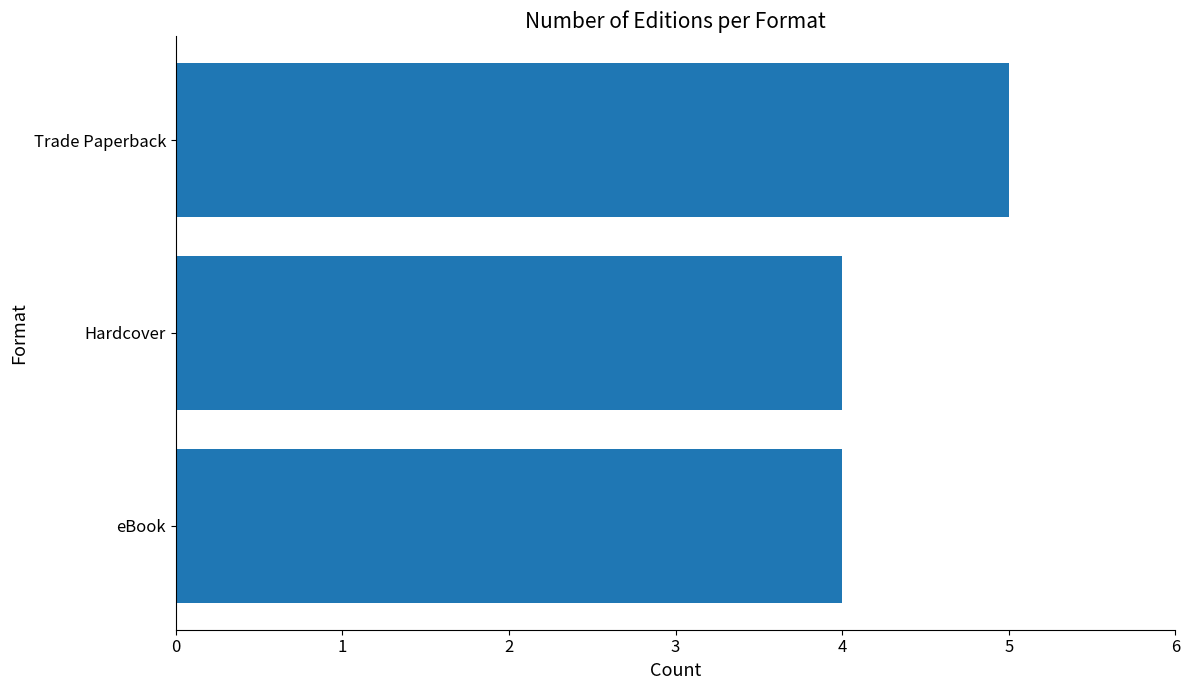

The value at eBook is 4. True or false?

True